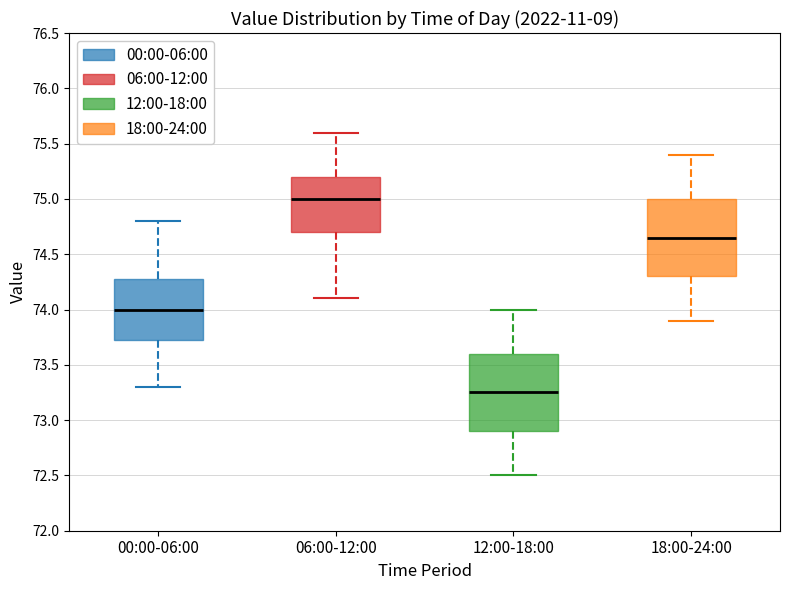

Where does the upper whisker of the box for 18:00-24:00 end on the y-axis? The values are not printed on the chart, so give them approximately, as read against the axis.

75.40